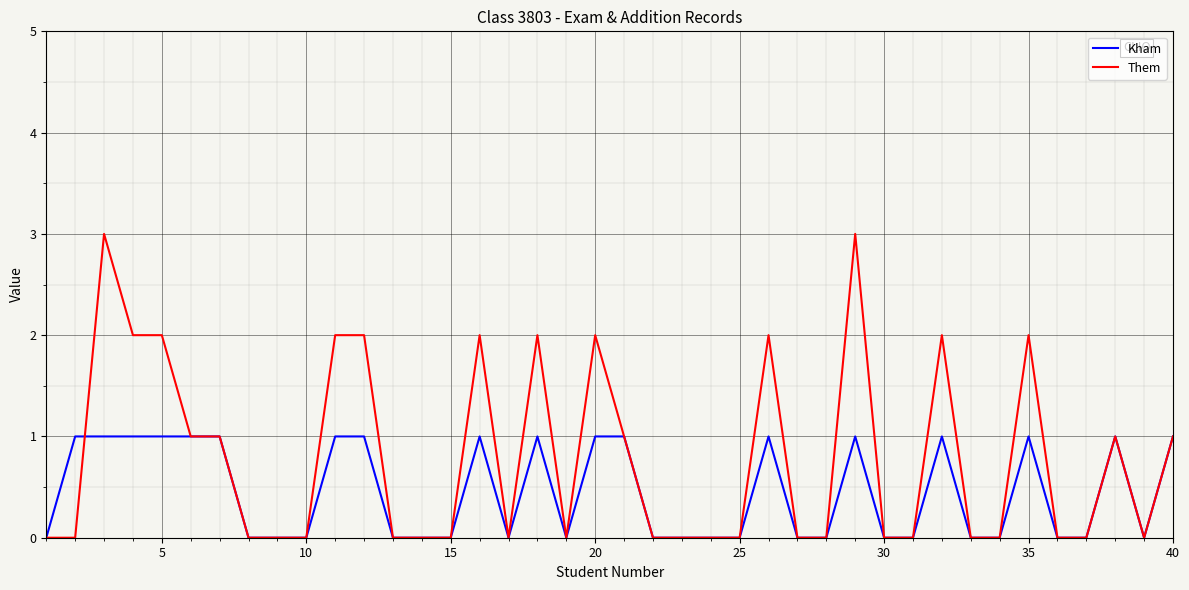

Rank the series by their average value, from lowest to highest.

Kham, Them